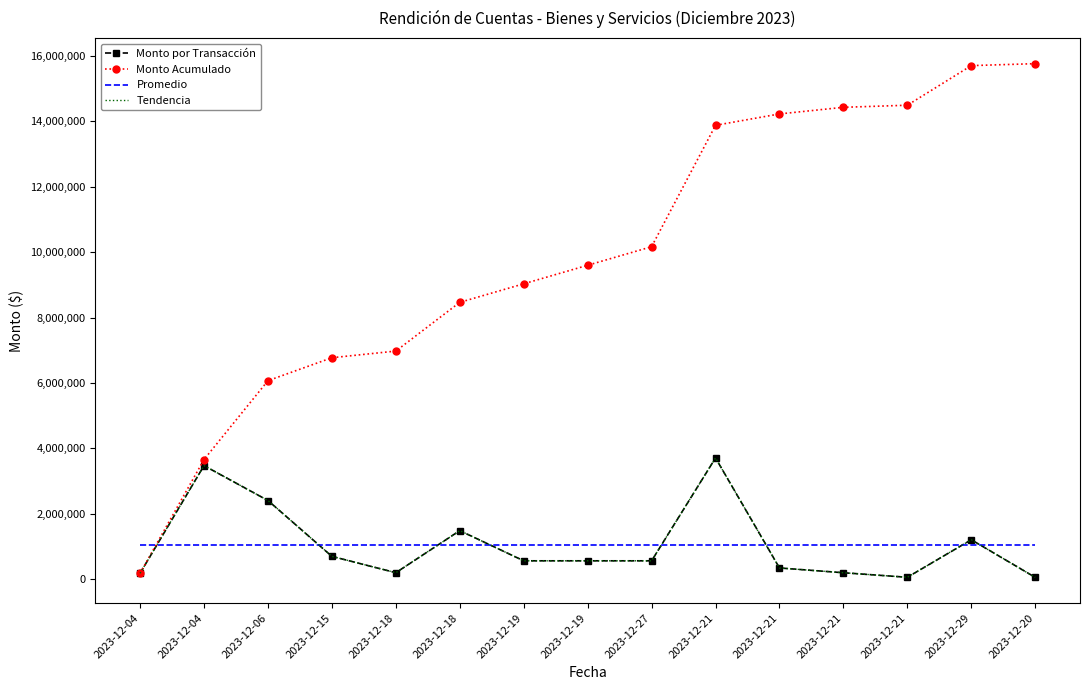

At which label is Promedio closest to 1050422?

2023-12-04